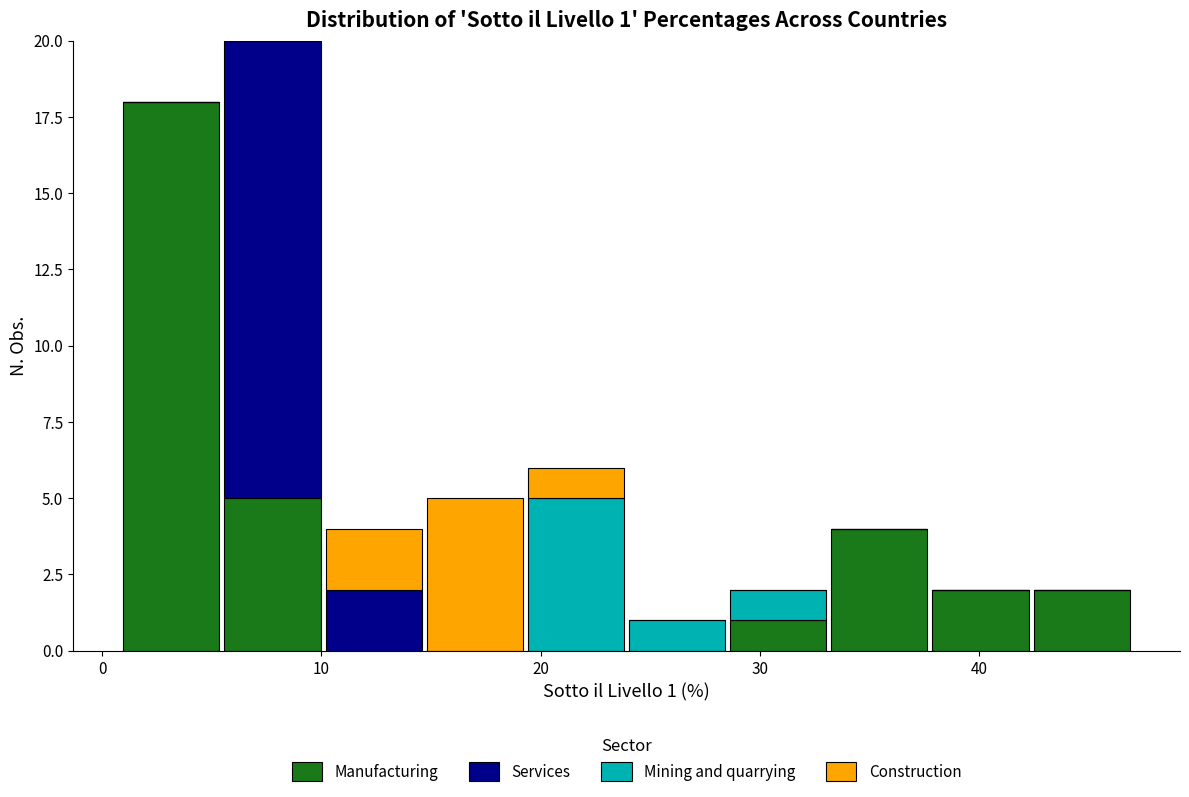

Which range on the x-axis has the tallest stacked bar (by total height)?

5 to 10